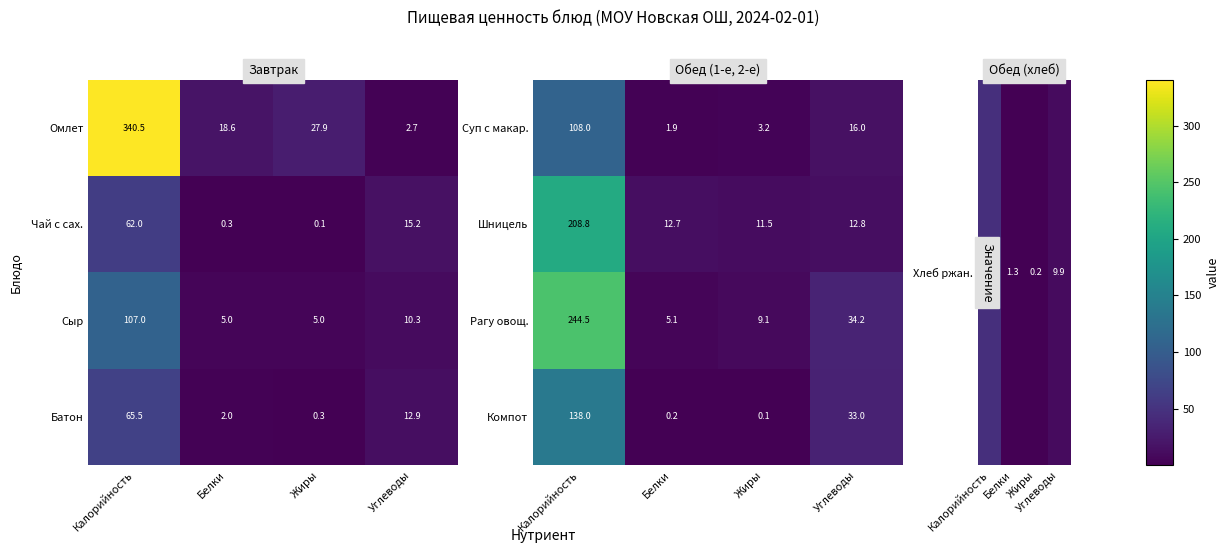

Which category has the highest value in the Чай с сах. series?

Калорийность